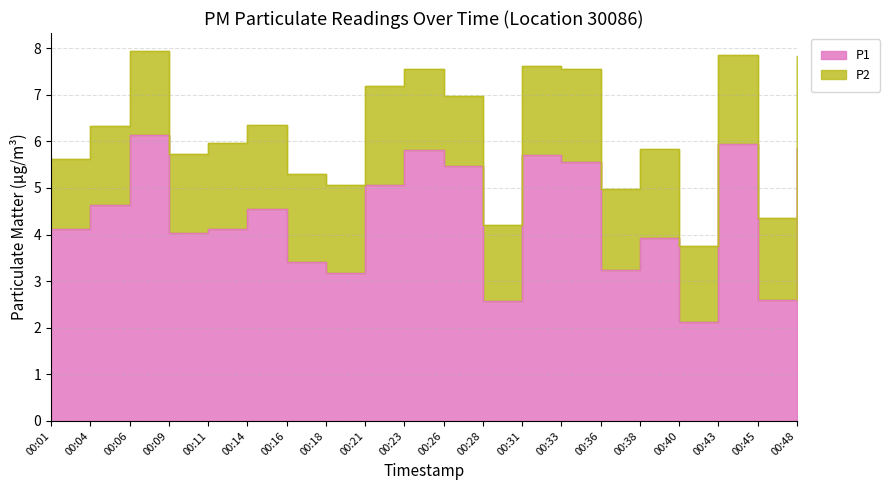

List the labels in order of value, largest first.

00:06, 00:43, 00:48, 00:23, 00:31, 00:33, 00:26, 00:21, 00:04, 00:14, 00:01, 00:11, 00:09, 00:38, 00:16, 00:36, 00:18, 00:45, 00:28, 00:40